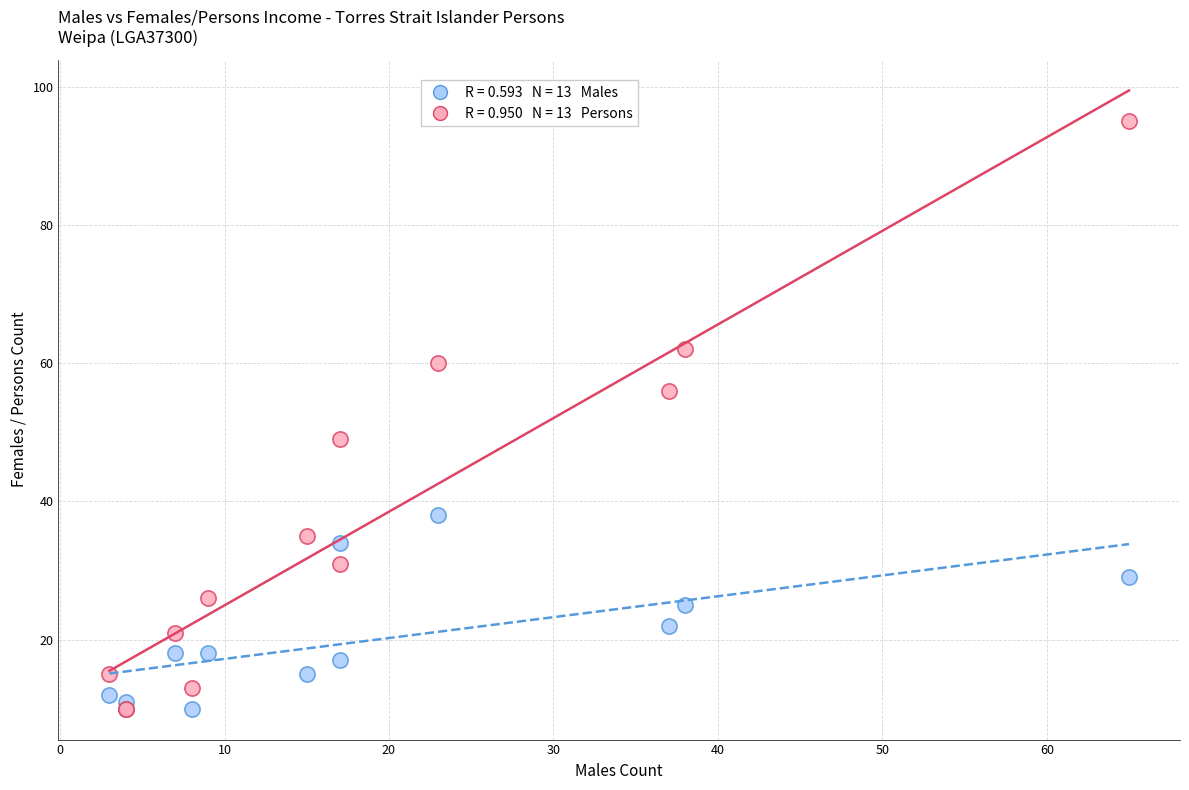

Across all series, what Y value is closest to 52?

49